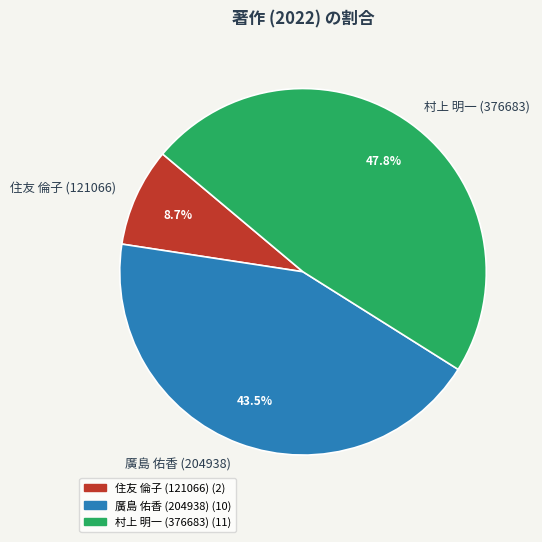

Rank the categories by value from highest to lowest.

村上 明一 (376683), 廣島 佑香 (204938), 住友 倫子 (121066)